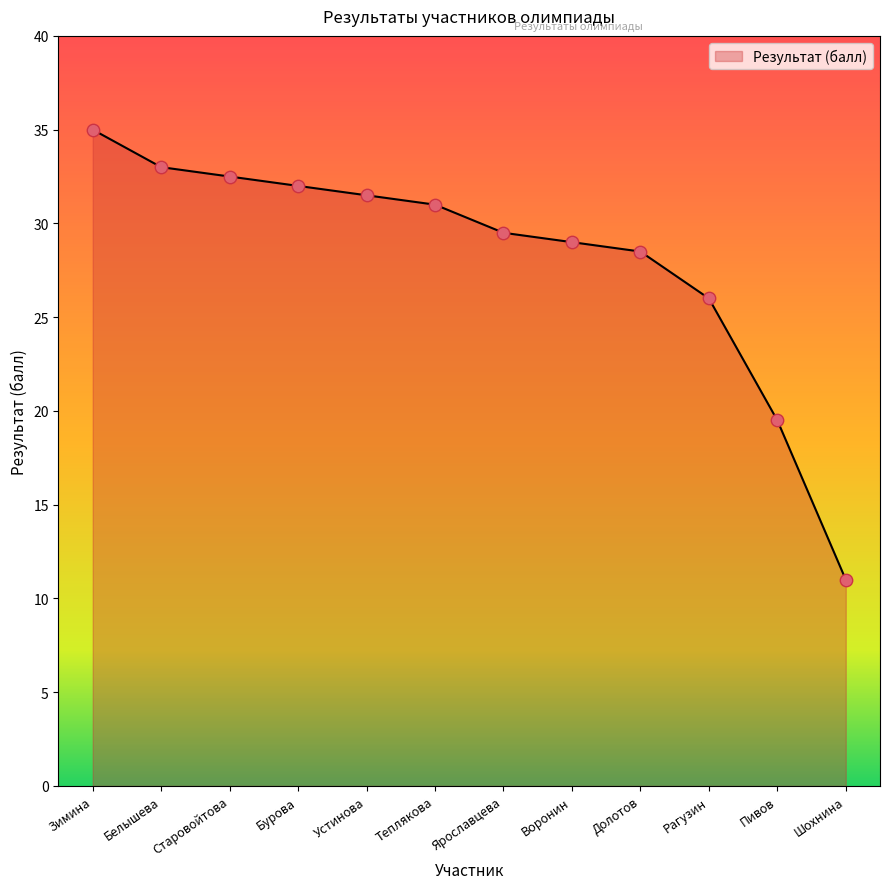

Which has a higher value, Белышева or Зимина?

Зимина